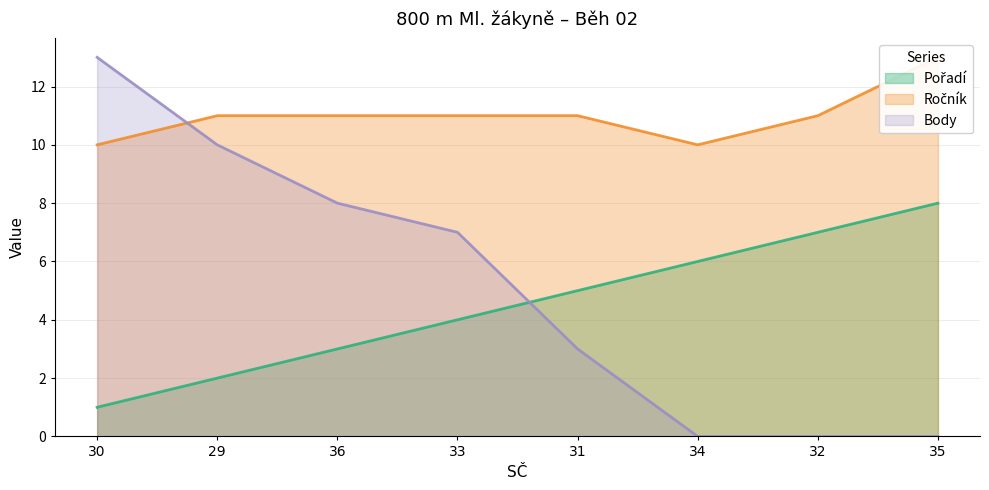

What is the spread (max minus min) of values at 31?

8